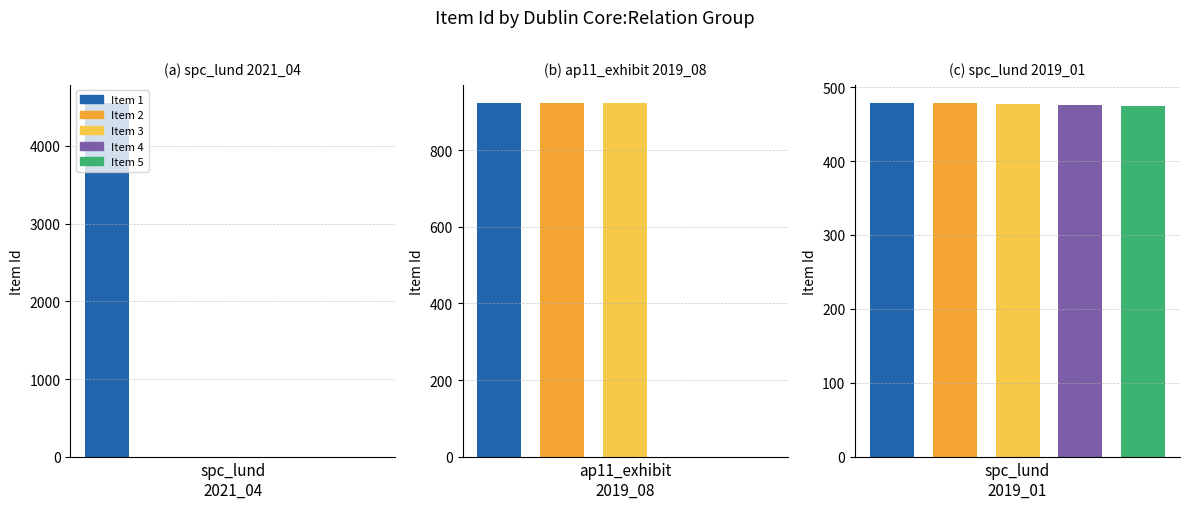

Which label corresponds to the largest value in the chart?

spc_lund_2021_04